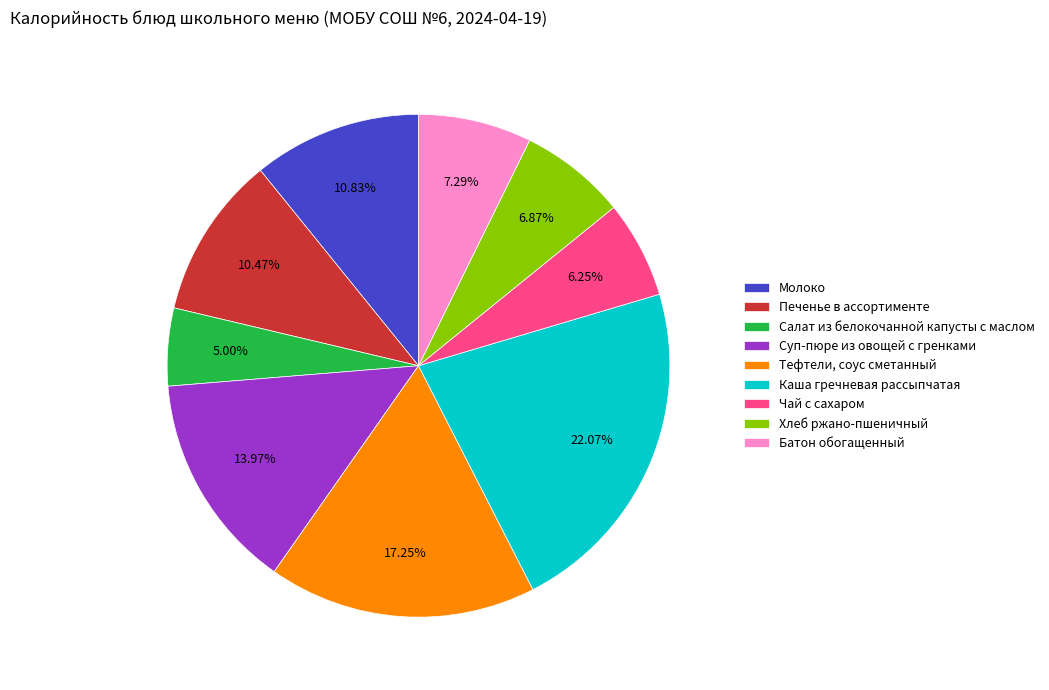

To the nearest percent, what is the combined percentage of Хлеб ржано-пшеничный and Каша гречневая рассыпчатая?

29%